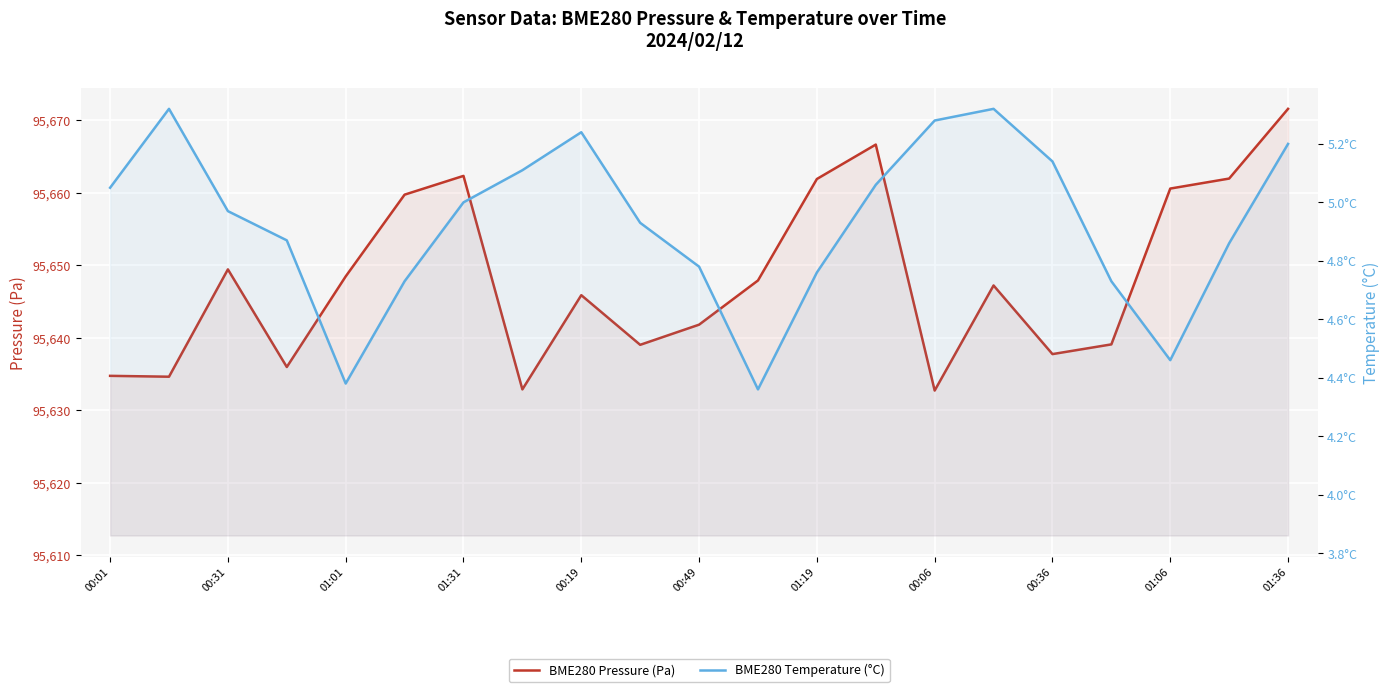

What is the average value of the BME280 Temperature (°C) series?

4.9